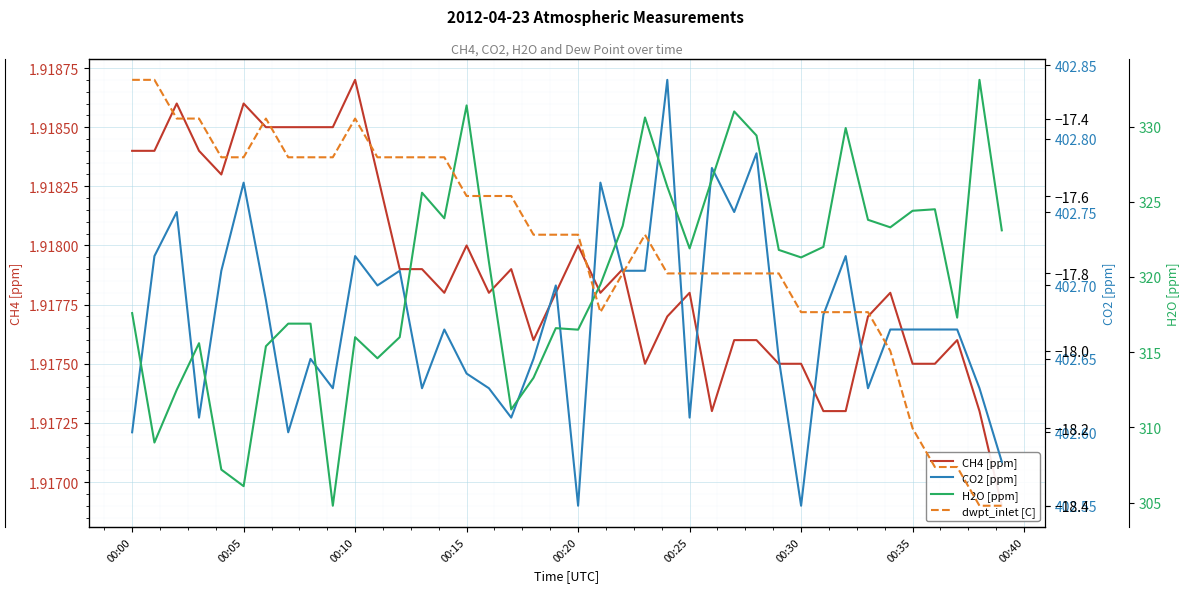

In dwpt_inlet [C], how many points are higher than both neighbors (excluding endpoints)?

3